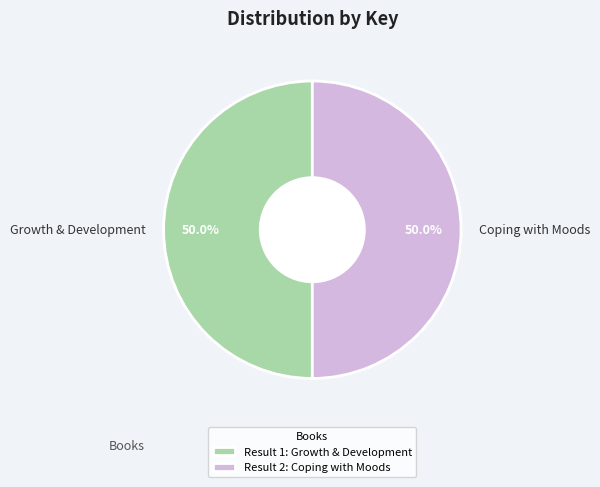

Approximately how many times larger is the value at Growth & Development compared to Coping with Moods?

1.0